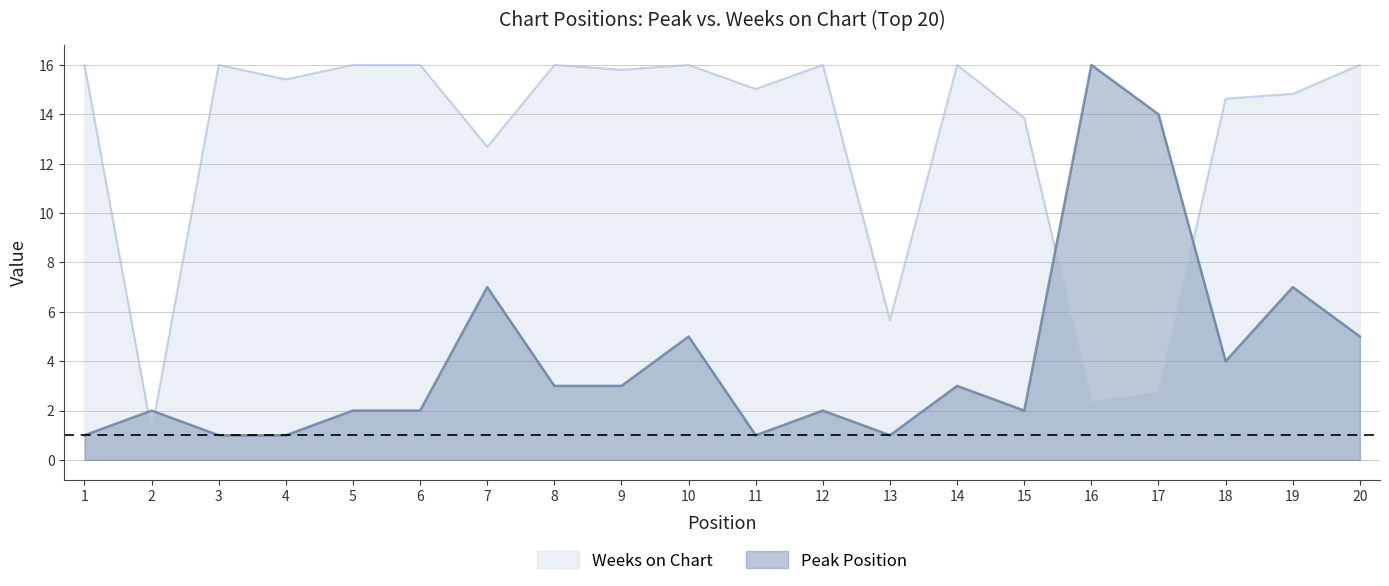

What is the maximum value shown in the chart?

16.0